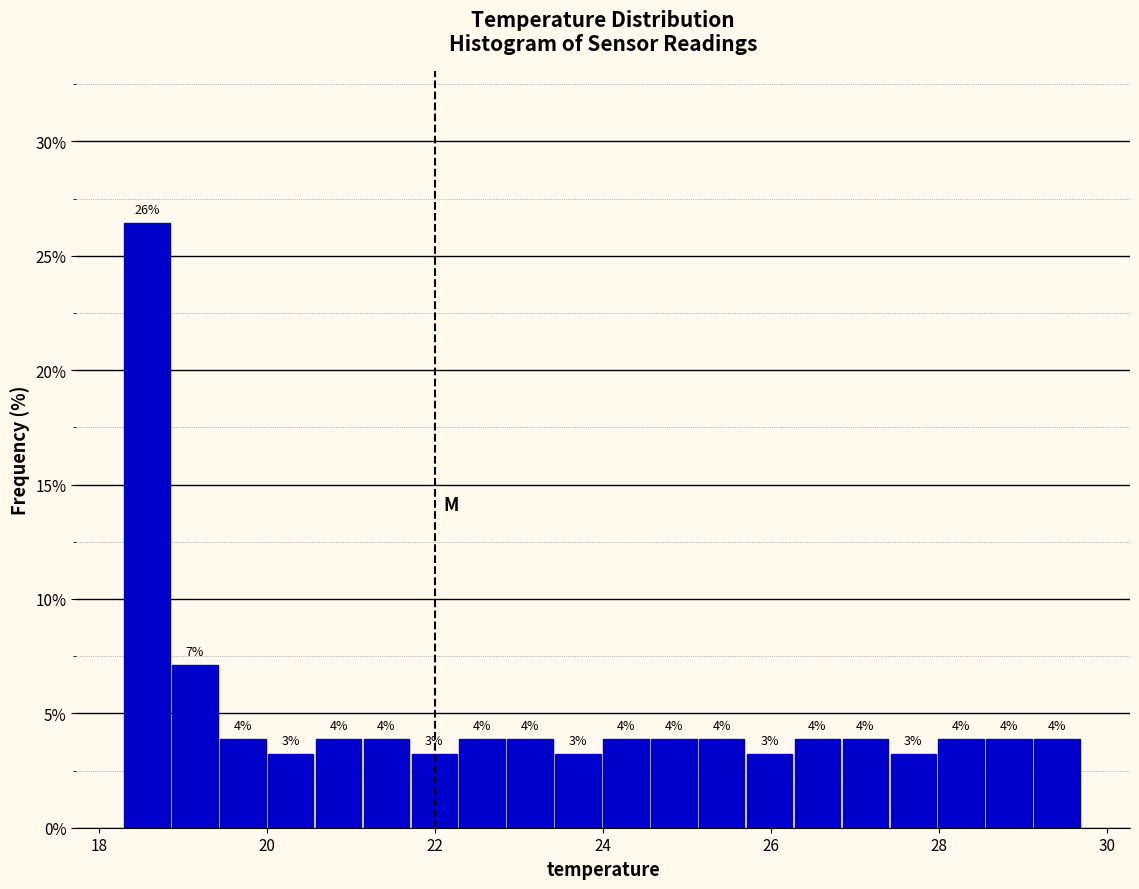

Around what value on the x-axis is the tallest bar? Give the approximate position of its centre, as read against the axis.

18.6